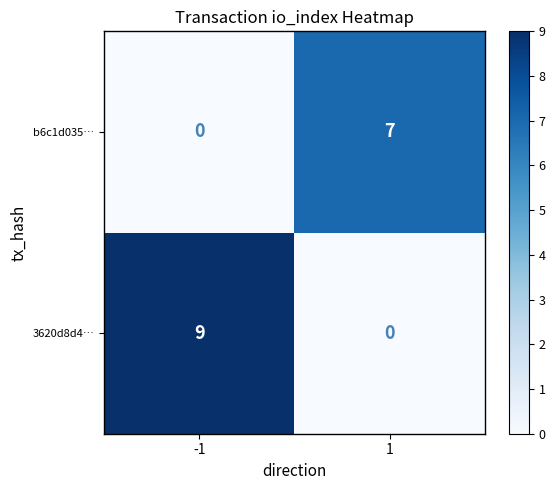

Rank the series by their average value, from highest to lowest.

3620d8d4…, b6c1d035…